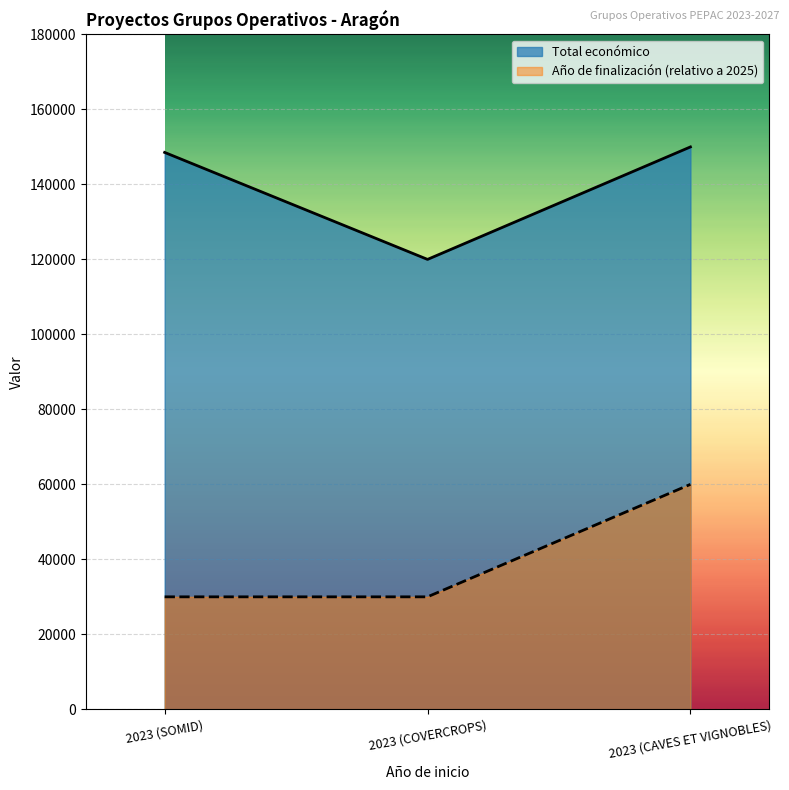

The value of Año de finalización at 2023 (SOMID) is 30000. True or false?

True